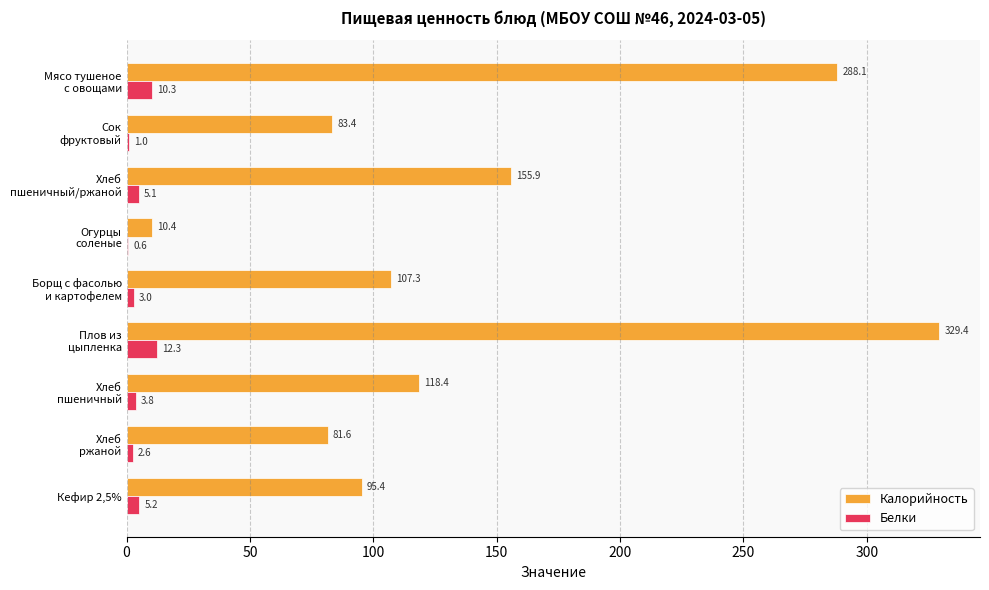

Which category has the highest value across all series?

Плов из
цыпленка